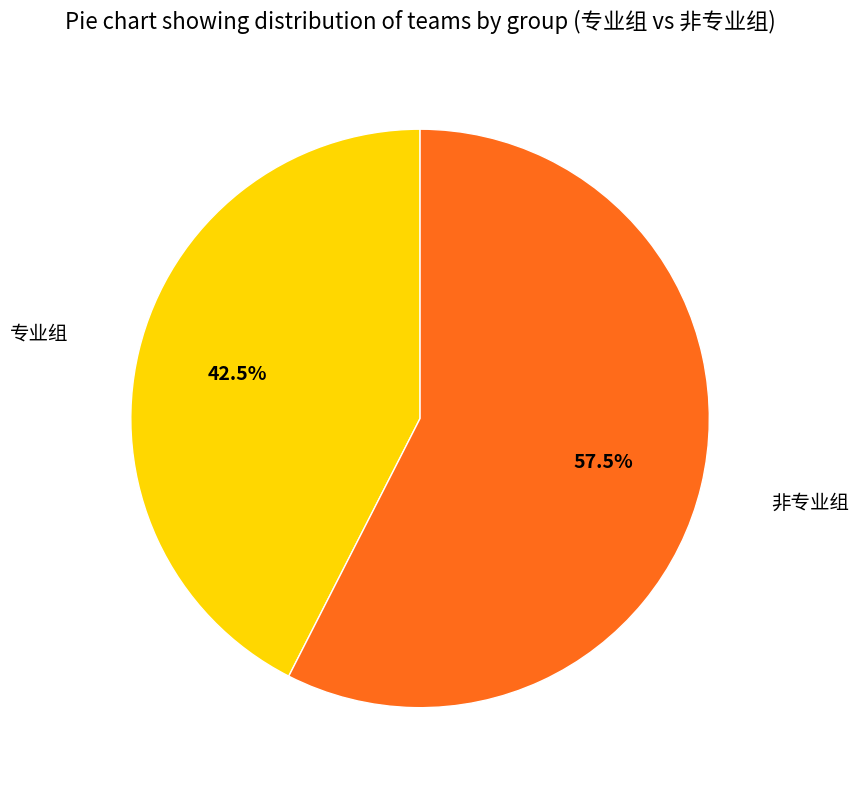

How many slices are in this pie chart?

2